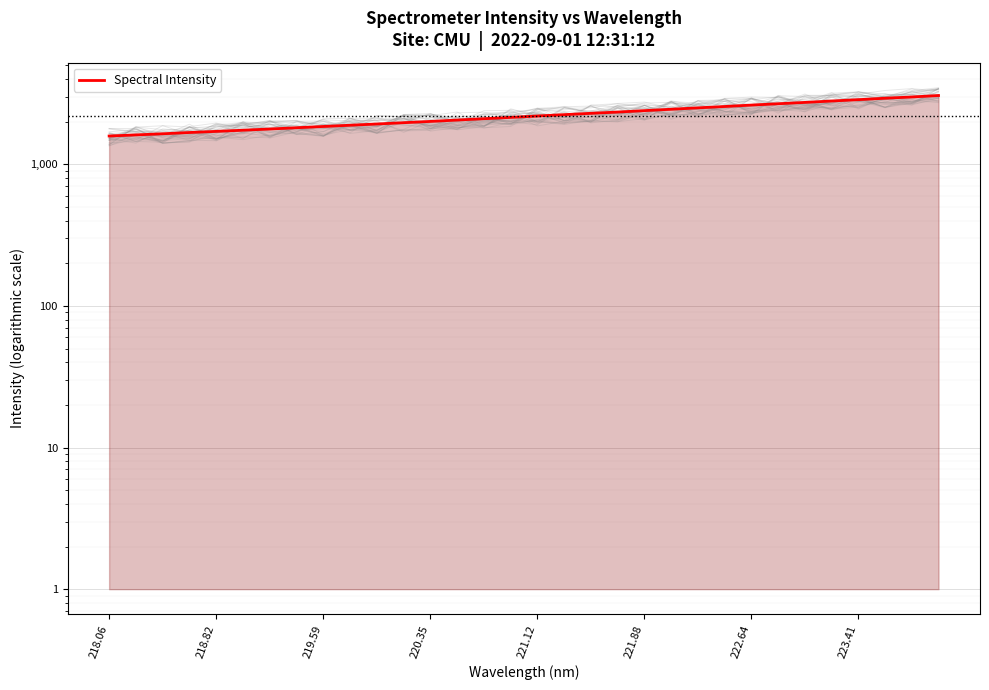

What is the average value?

2219.9